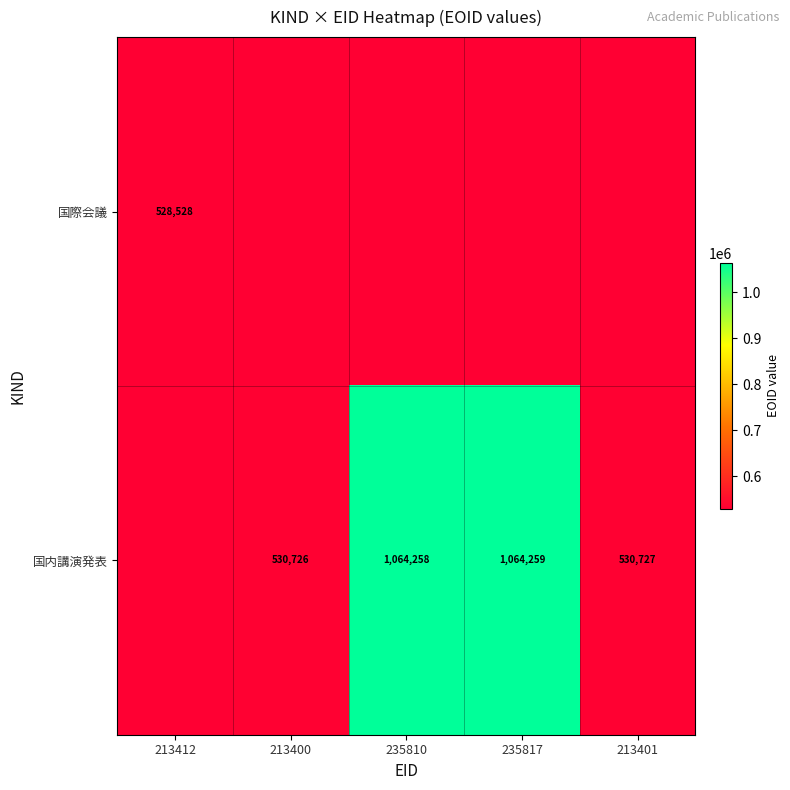

What is the smallest value displayed?

528528.0